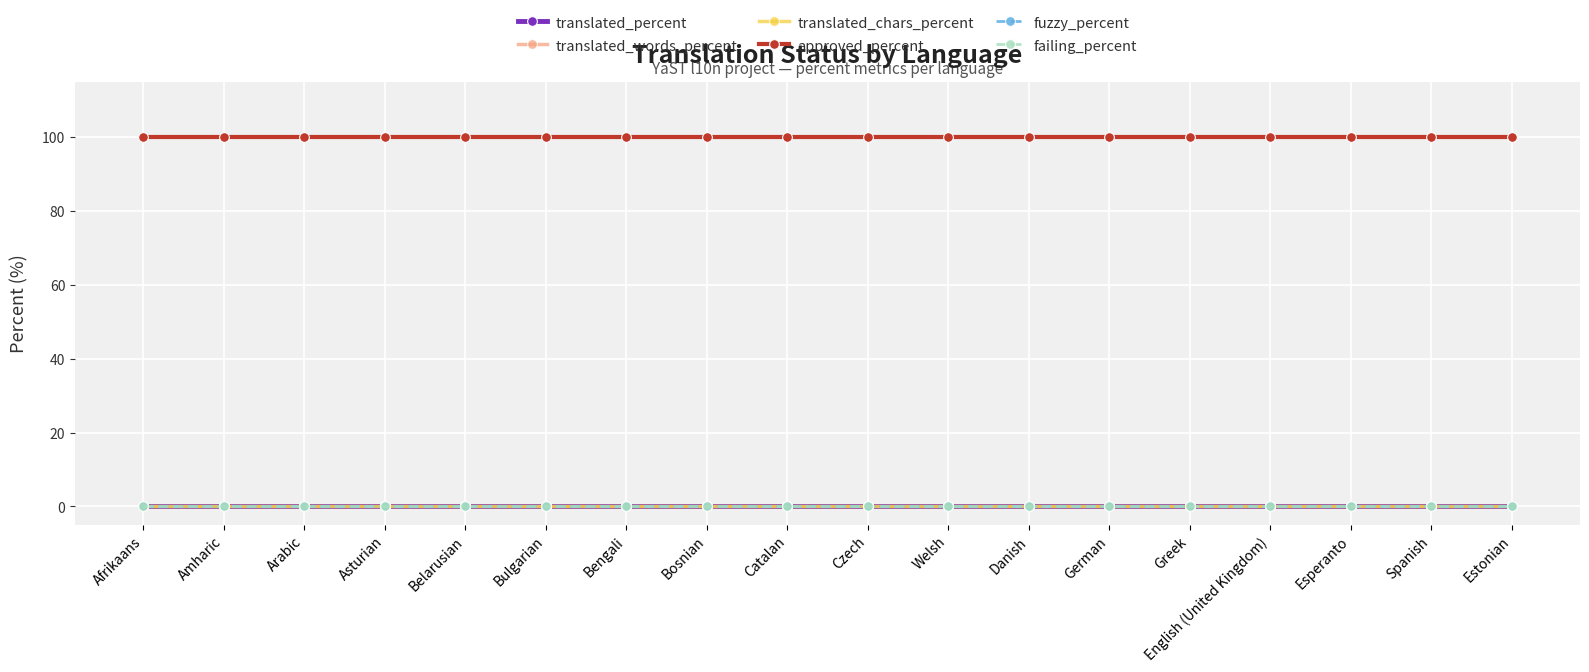

What is the label of the 16th point from the right?

Arabic